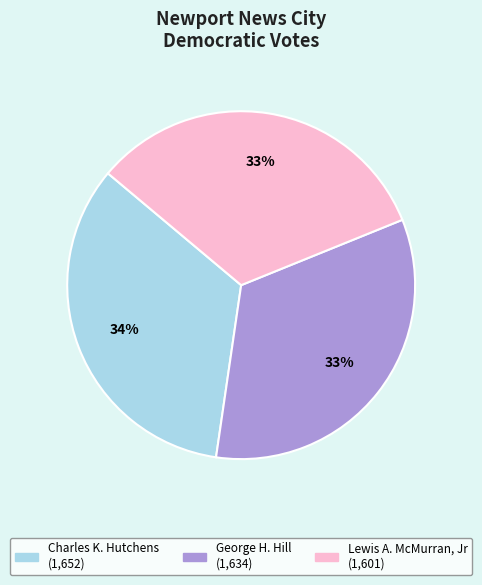

What is the ratio of the value at George H. Hill to the value at Lewis A. McMurran, Jr?

1.0